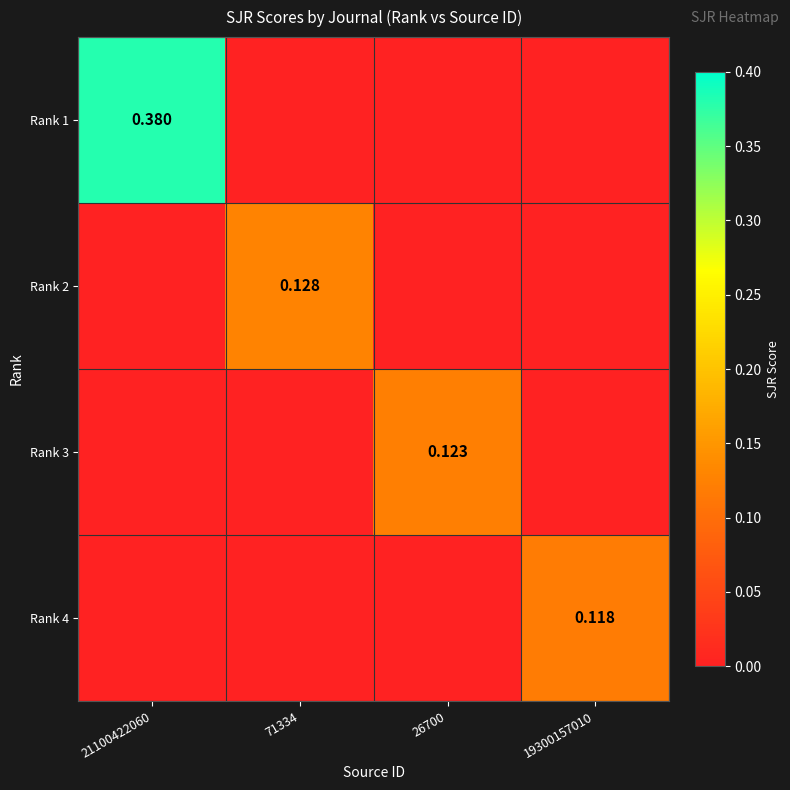

Which series has the largest range (max minus min)?

Rank 1